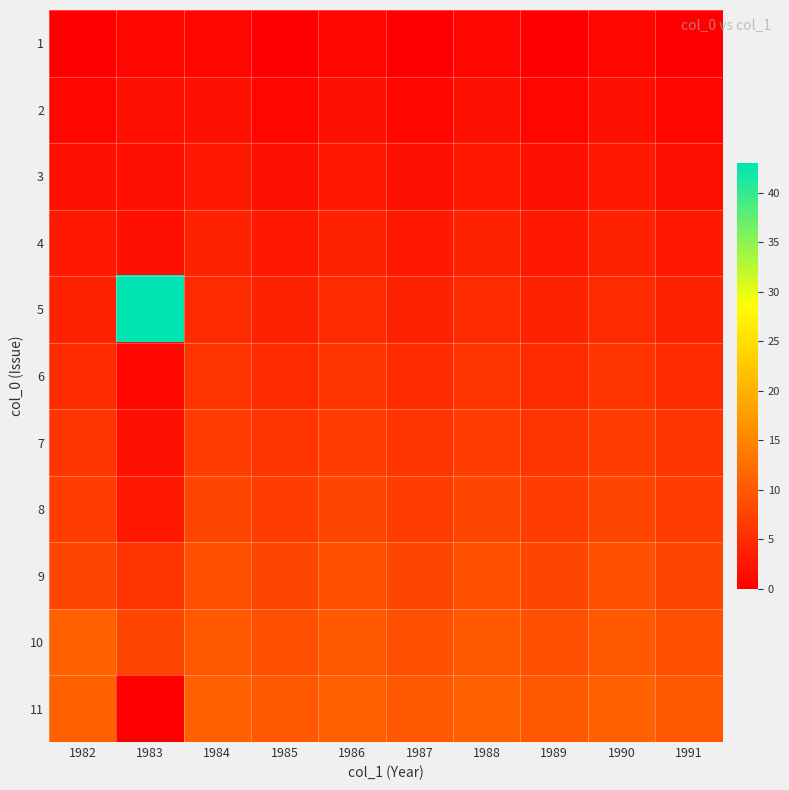

Reading right to left, extract all data points from this chart.

1: 1991=0	1990=1	1989=0	1988=1	1987=0	1986=1	1985=0	1984=1	1983=1	1982=0
2: 1991=1	1990=2	1989=1	1988=2	1987=1	1986=2	1985=1	1984=2	1983=2	1982=1
3: 1991=2	1990=3	1989=2	1988=3	1987=2	1986=3	1985=2	1984=3	1983=2	1982=2
4: 1991=3	1990=4	1989=3	1988=4	1987=3	1986=4	1985=3	1984=4	1983=2	1982=3
5: 1991=4	1990=5	1989=4	1988=5	1987=4	1986=5	1985=4	1984=5	1983=43	1982=4
6: 1991=5	1990=6	1989=5	1988=6	1987=5	1986=6	1985=5	1984=6	1983=1	1982=5
7: 1991=6	1990=7	1989=6	1988=7	1987=6	1986=7	1985=6	1984=7	1983=2	1982=6
8: 1991=7	1990=8	1989=7	1988=8	1987=7	1986=8	1985=7	1984=8	1983=3	1982=7
9: 1991=8	1990=9	1989=8	1988=9	1987=8	1986=9	1985=8	1984=9	1983=6	1982=8
10: 1991=9	1990=10	1989=9	1988=10	1987=9	1986=10	1985=9	1984=10	1983=8	1982=11
11: 1991=10	1990=11	1989=10	1988=11	1987=10	1986=11	1985=10	1984=11	1983=0	1982=11